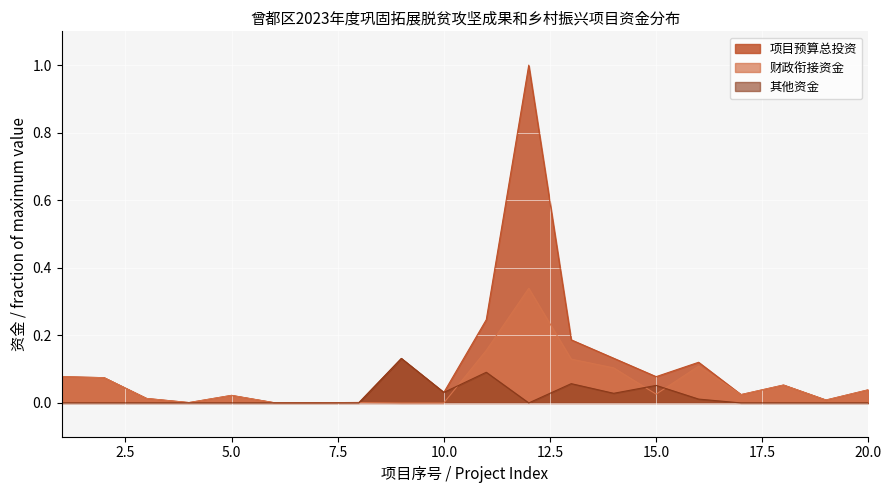

True or false: 项目预算总投资 and 财政衔接资金 intersect in this chart.

False